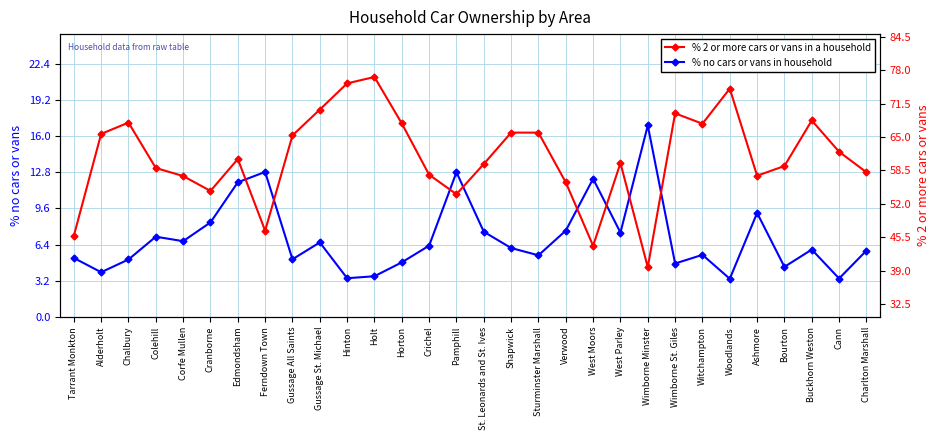

Which series has the largest total across all categories?

% 2 or more cars or vans in a household